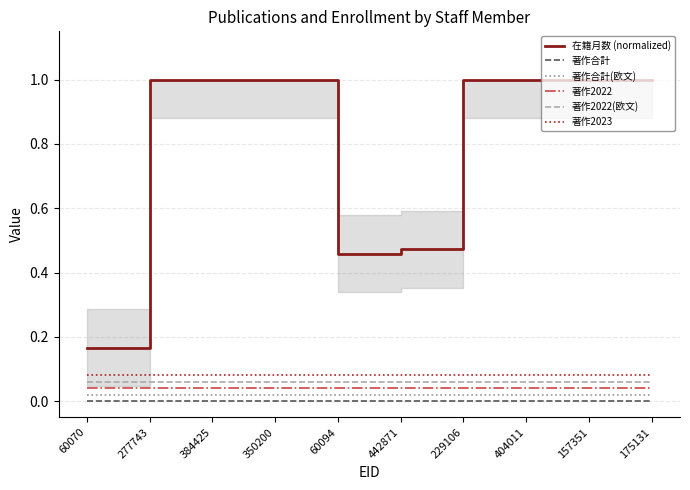

At how many categories does at least one series exceed 0?

10